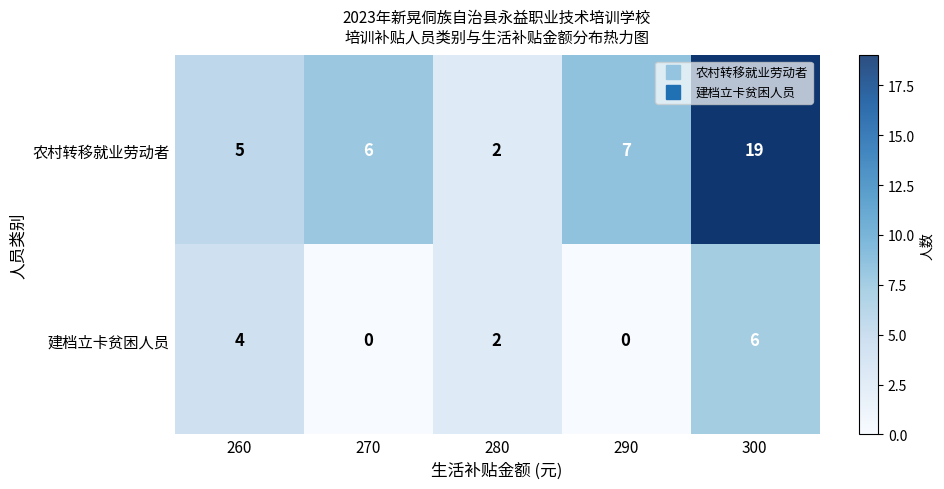

The 农村转移就业劳动者 series shows 27.4 at 300. True or false?

False